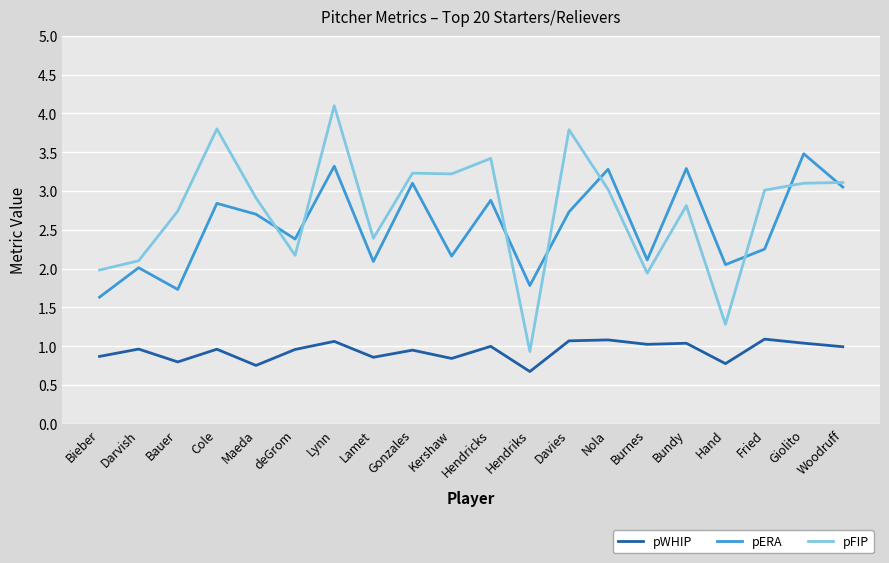

What is the lowest value of the pWHIP series?

0.7